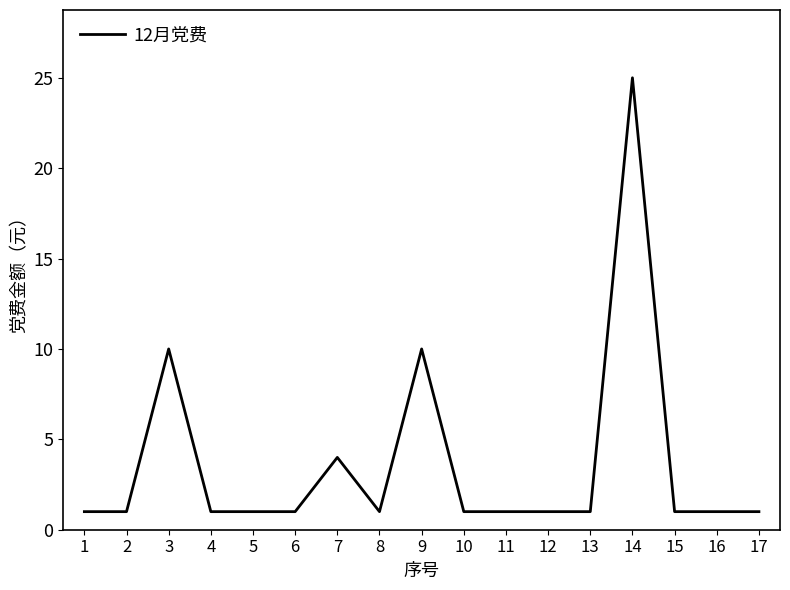

What is the greatest value displayed?

25